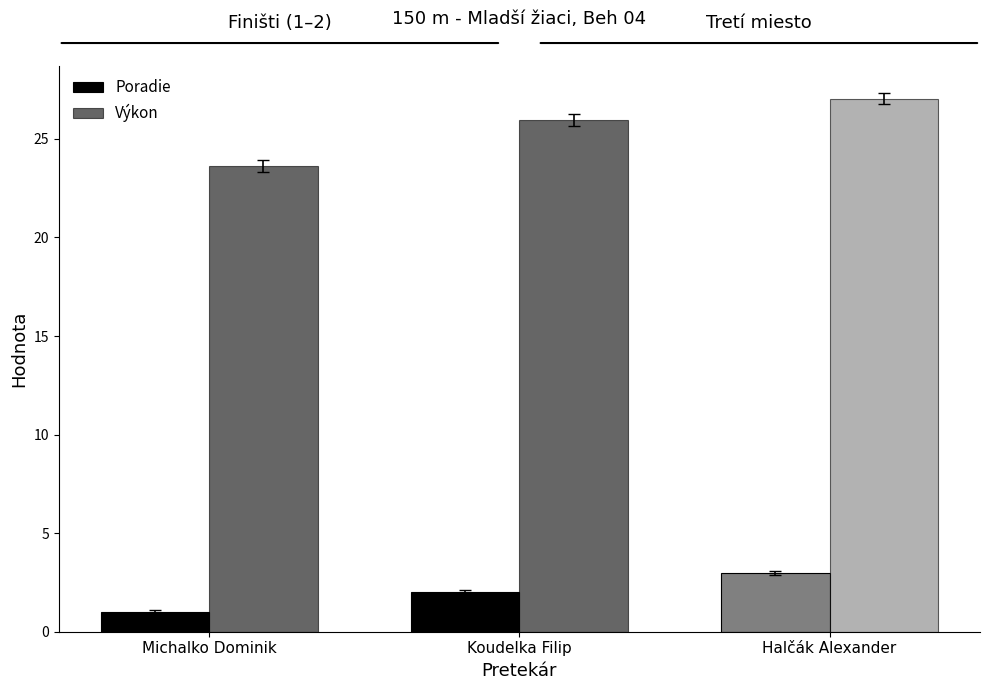

Is it true that Výkon equals 16.3 at Michalko Dominik?

False